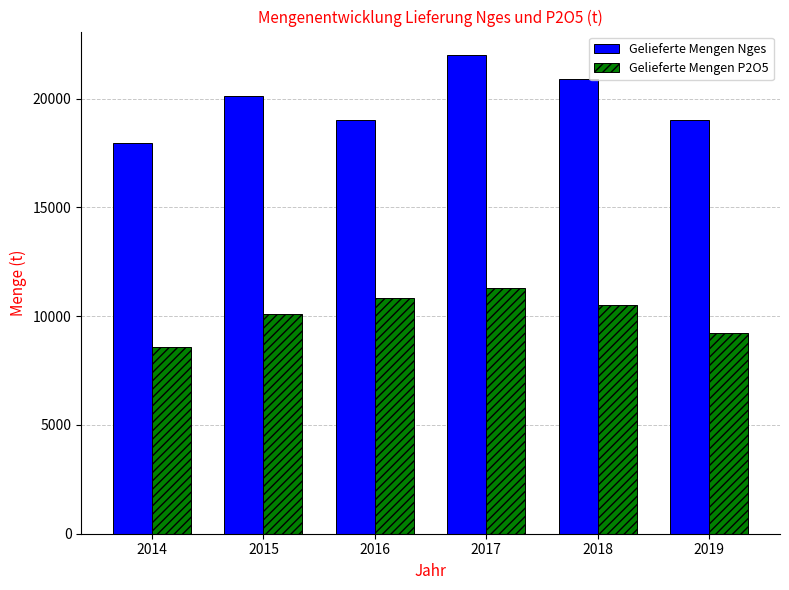

True or false: Gelieferte Mengen P2O5 has a value of 7087 at 2017.

False